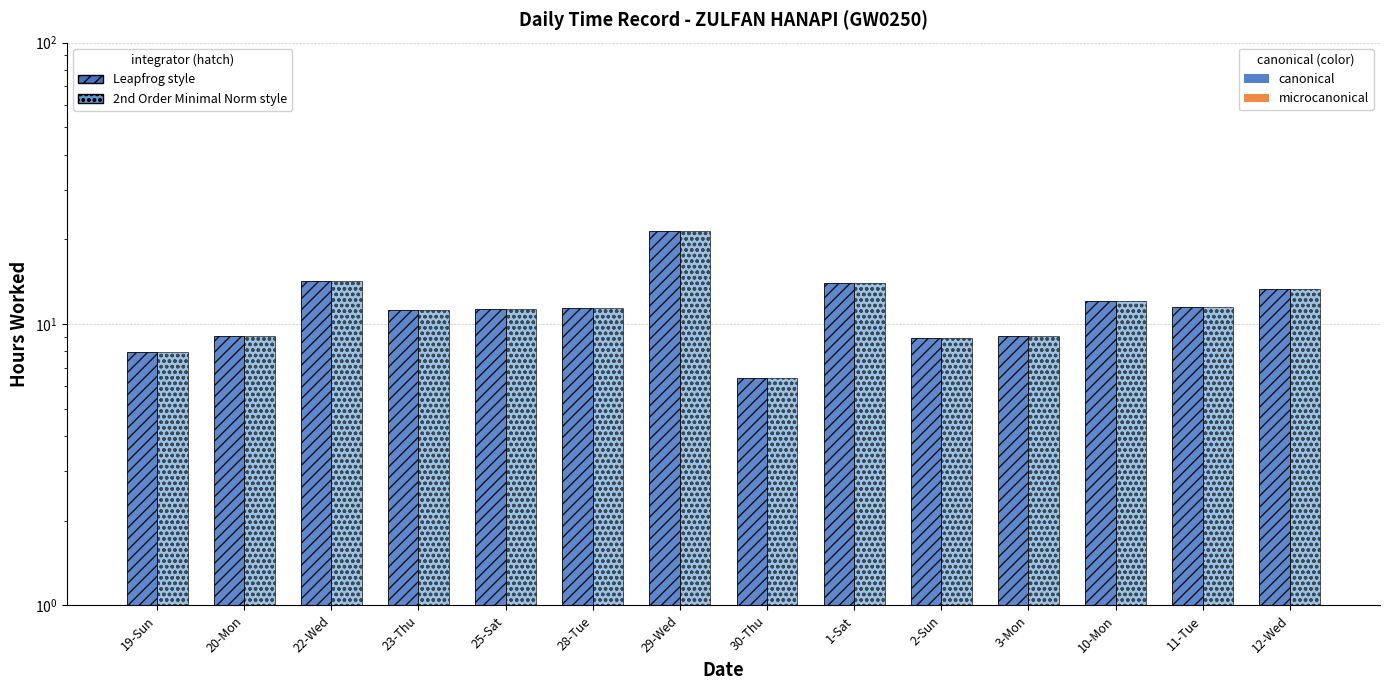

Reading left to right, transcribe all the data shown in this chart.

Hours (Leapfrog style): 19-Sun=8.0	20-Mon=9.1	22-Wed=14.2	23-Thu=11.2	25-Sat=11.3	28-Tue=11.4	29-Wed=21.3	30-Thu=6.4	1-Sat=14.0	2-Sun=8.9	3-Mon=9.1	10-Mon=12.1	11-Tue=11.4	12-Wed=13.3
Hours (Dot style): 19-Sun=8.0	20-Mon=9.1	22-Wed=14.2	23-Thu=11.2	25-Sat=11.3	28-Tue=11.4	29-Wed=21.3	30-Thu=6.4	1-Sat=14.0	2-Sun=8.9	3-Mon=9.1	10-Mon=12.1	11-Tue=11.4	12-Wed=13.3